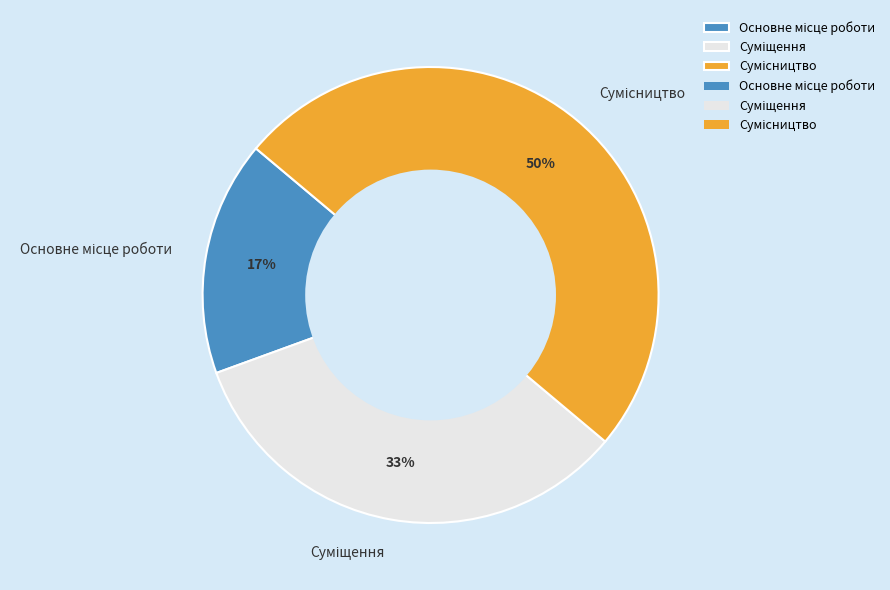

To the nearest percent, what is the average slice percentage?

33%